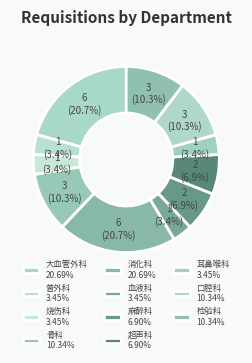

The 检验科 slice represents 10% of the pie. True or false?

True